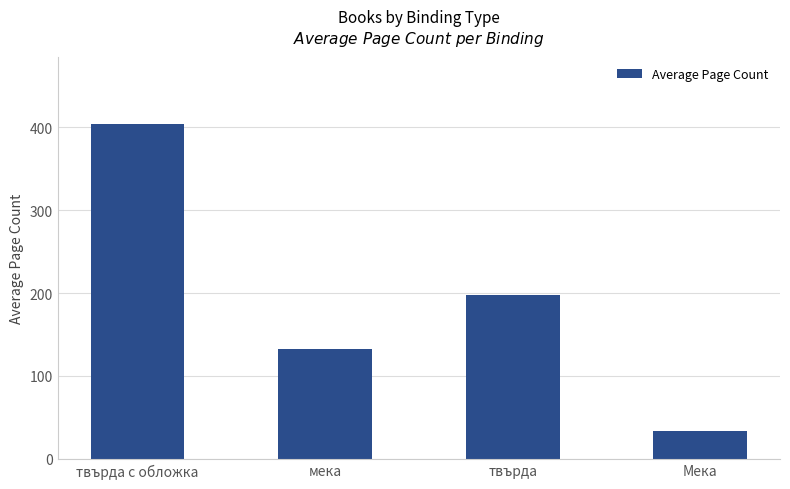

What is the label of the 2nd bar from the left?

мека